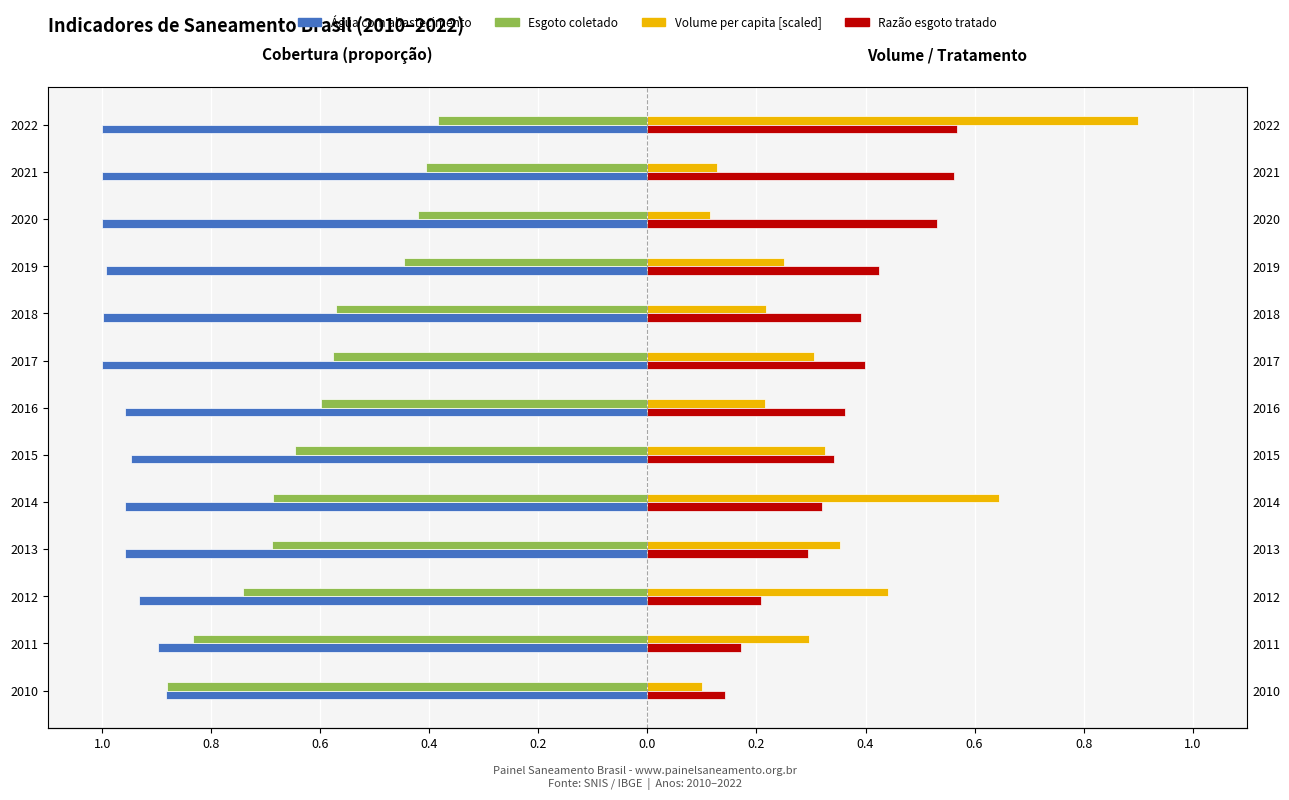

Reading left to right, extract all data points from this chart.

Agua com abastecimento: -0.9	-0.9	-0.9	-1.0	-1.0	-0.9	-1.0	-1.0	-1.0	-1.0	-1.0	-1.0	-1.0
Esgoto coletado: -0.9	-0.8	-0.7	-0.7	-0.7	-0.6	-0.6	-0.6	-0.6	-0.4	-0.4	-0.4	-0.4
Volume per capita (L/dia) [scaled]: 0.1	0.3	0.4	0.4	0.6	0.3	0.2	0.3	0.2	0.2	0.1	0.1	0.9
Razao esgoto tratado: 0.1	0.2	0.2	0.3	0.3	0.3	0.4	0.4	0.4	0.4	0.5	0.6	0.6